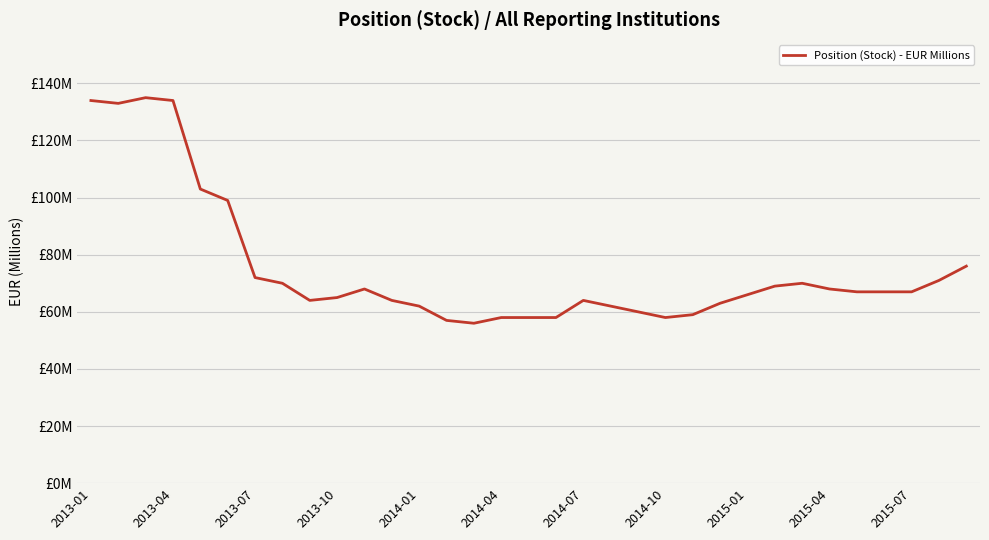

Does the chart have visible grid lines?

Yes